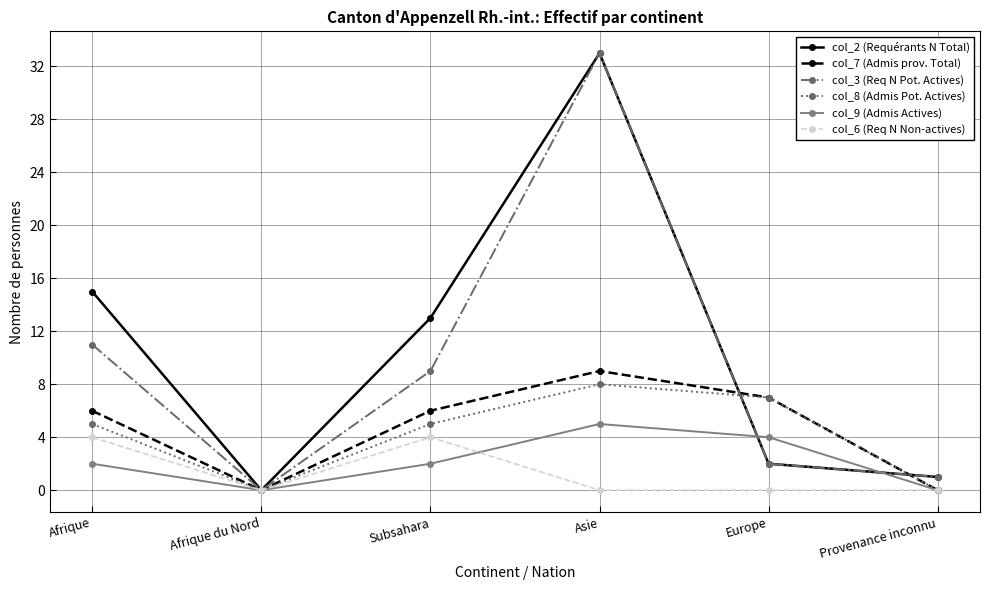

The value of col_6 (Req N Non-actives) at Subsahara is 1. True or false?

False